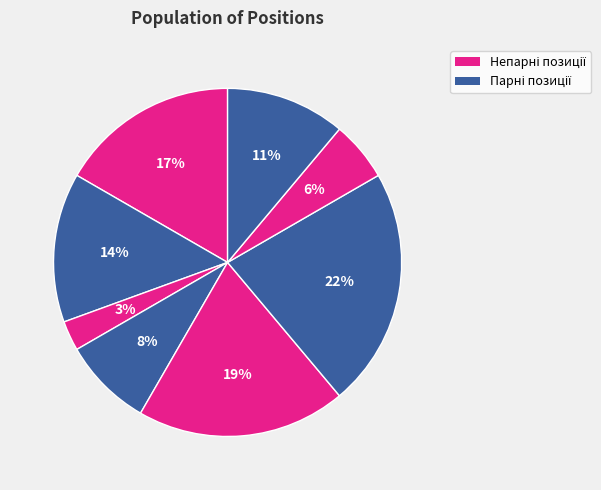

Is there a majority slice in this chart?

No